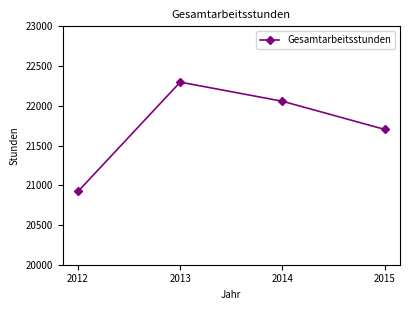

At which category does the data reach its first local peak?

2013